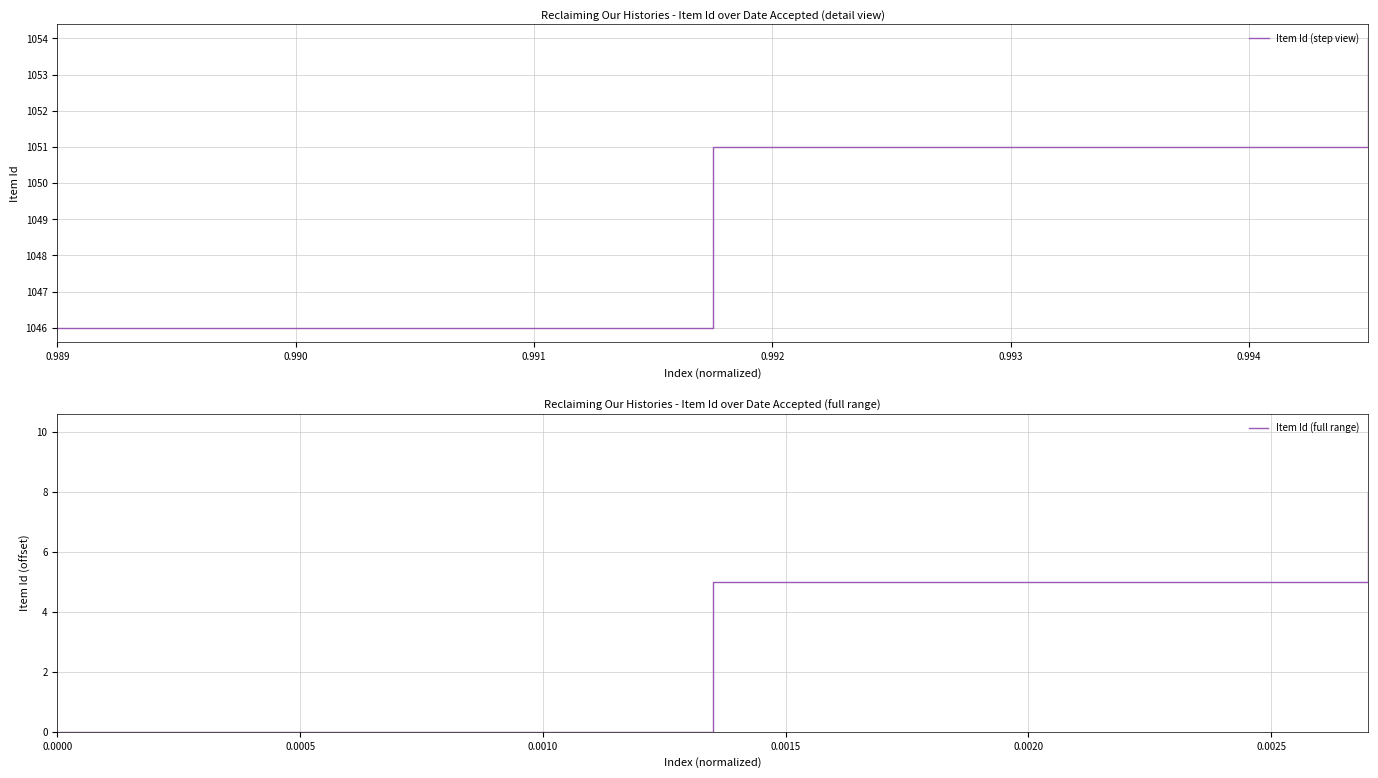

What is the sum of the Item Id (full range) values at 0.991 and 0.990?

13